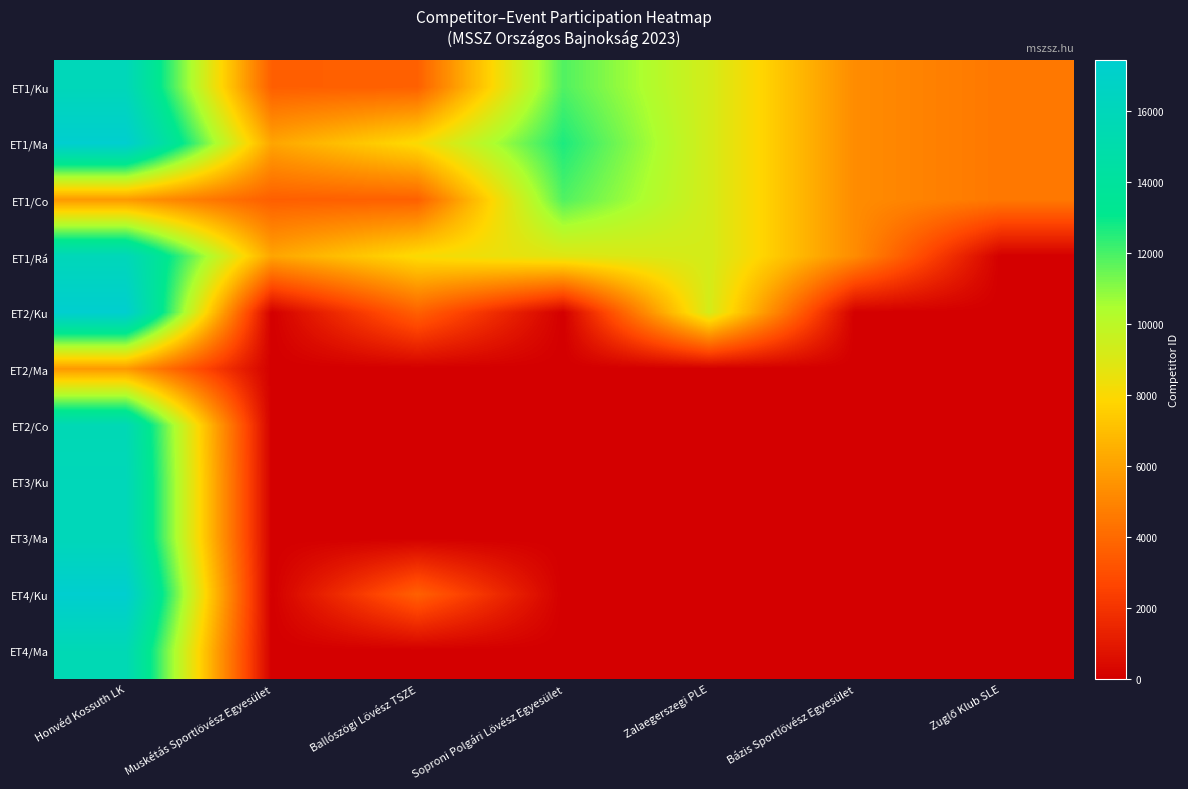

List the series in order of their peak value, highest first.

ET1/Ma, ET2/Ku, ET4/Ku, ET1/Ku, ET1/Rá, ET3/Ku, ET3/Ma, ET2/Co, ET4/Ma, ET1/Co, ET2/Ma